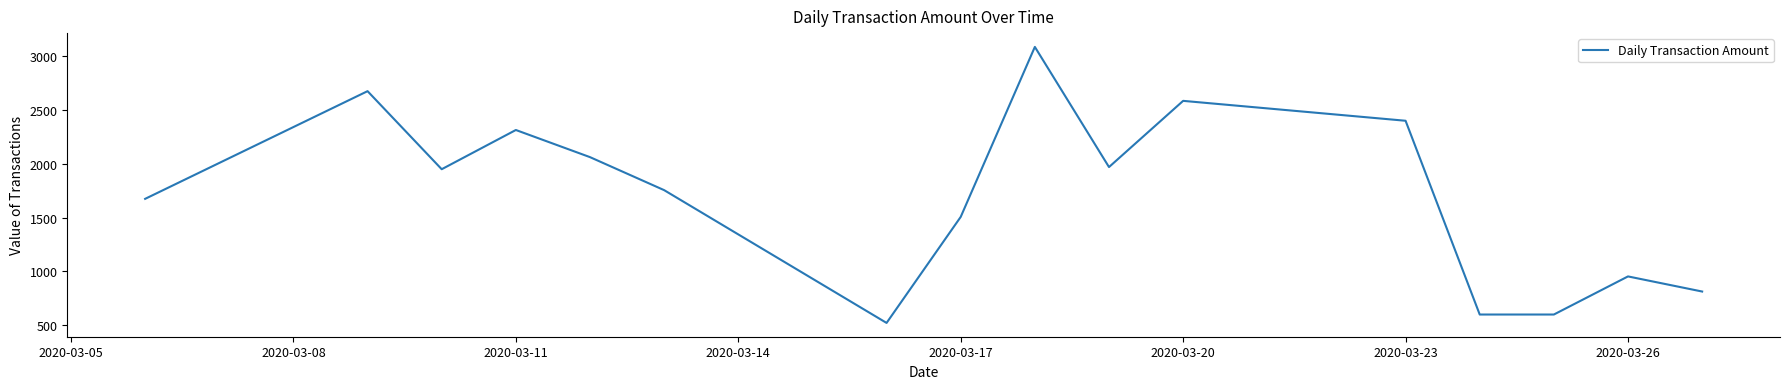

What is the difference between the maximum and minimum values?

2564.0